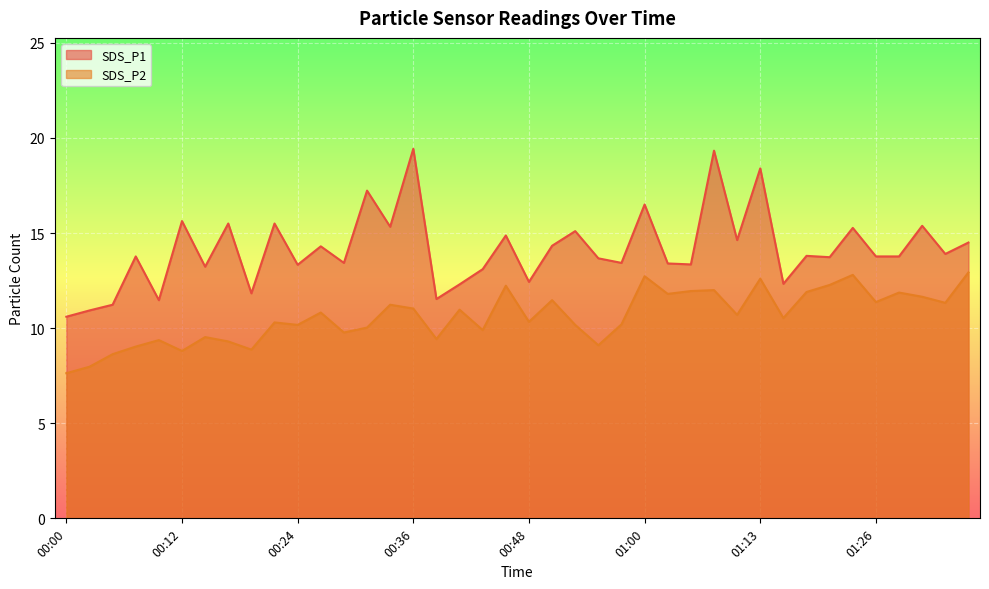

True or false: SDS_P2 and SDS_P1 cross at least once.

False